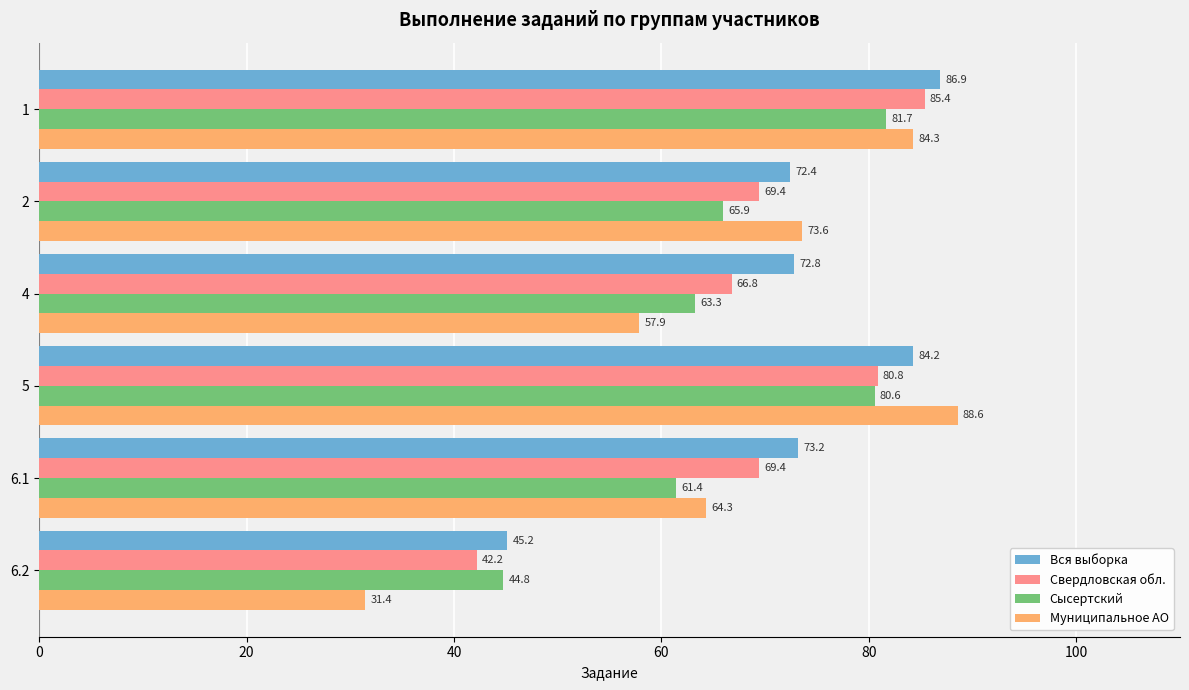

What is the difference between the Муниципальное АО values at 1 and 6.2?

52.9